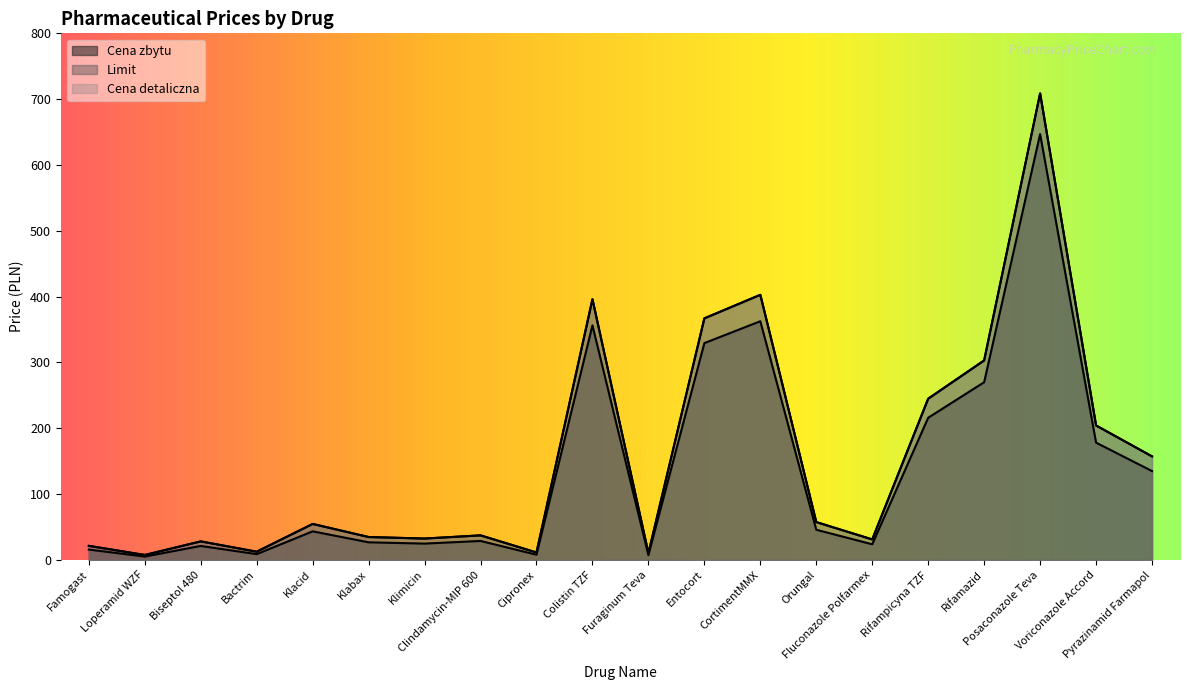

In Limit, how many points are higher than both neighbors (excluding endpoints)?

6